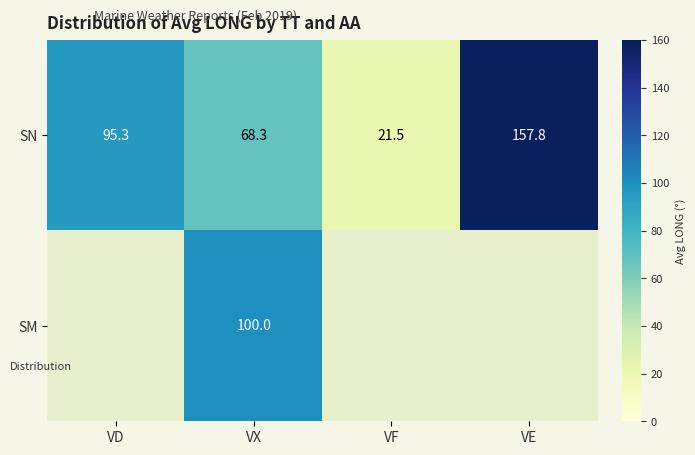

How many data points in SN are less than 95?

2